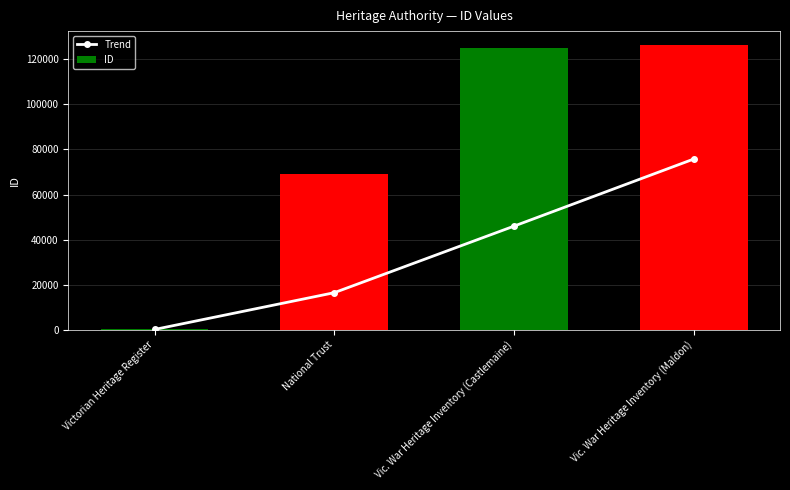

Which series has the largest total across all categories?

ID